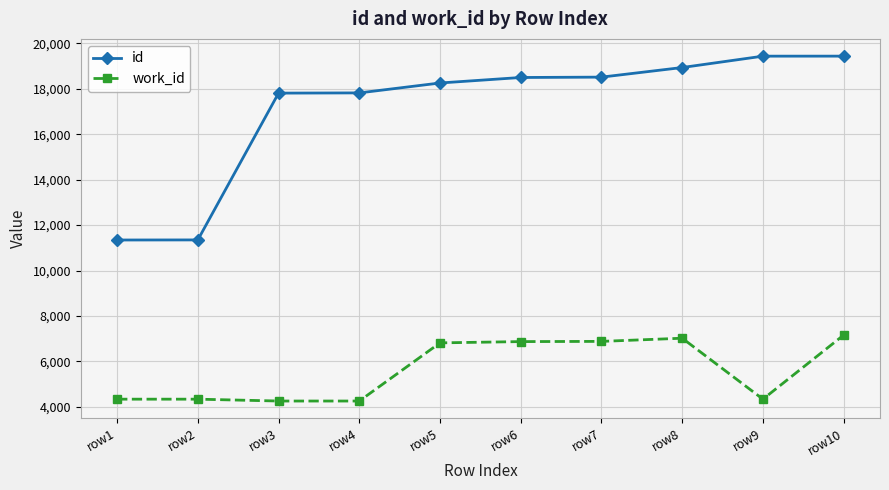

The value of id at row6 is 4902. True or false?

False